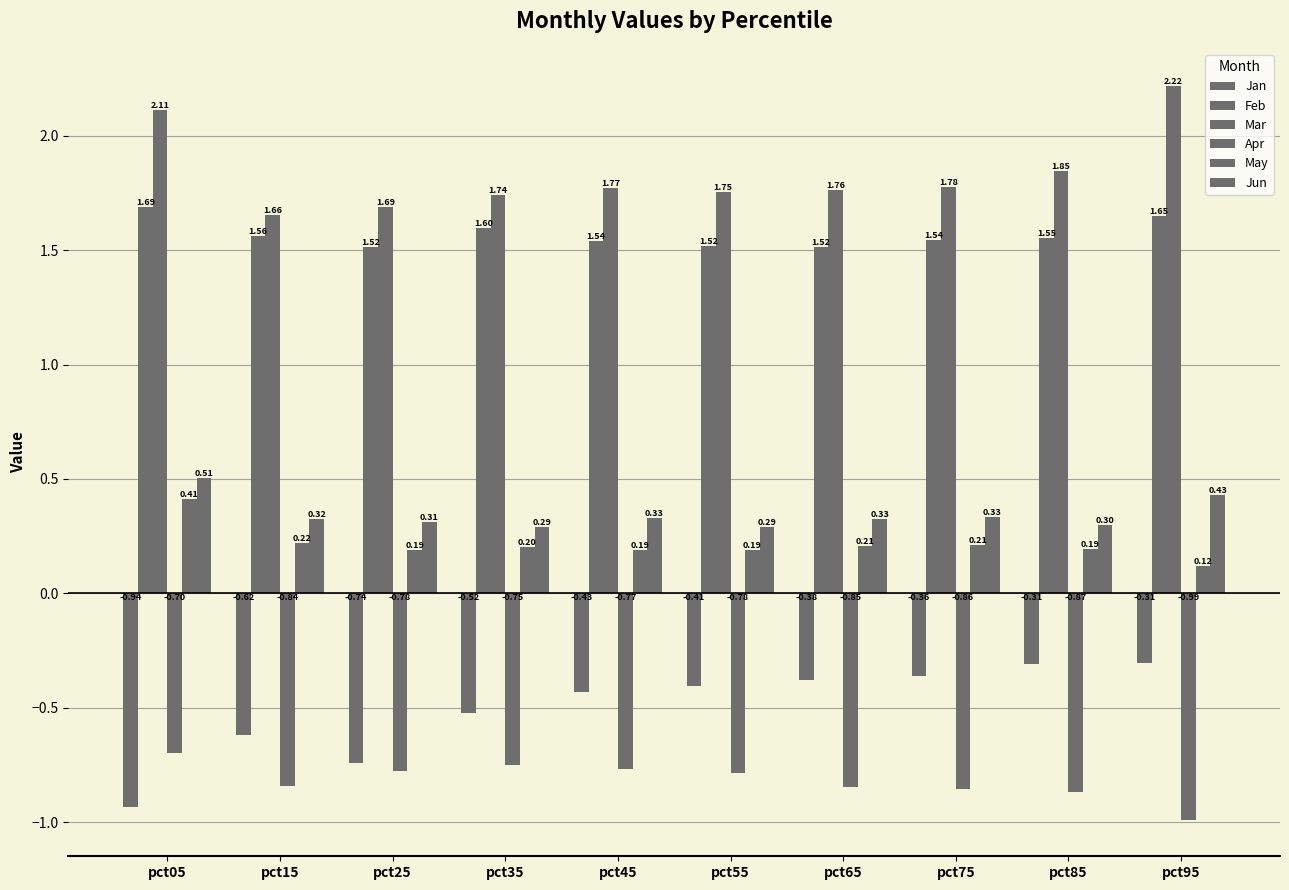

How many data points does each series have?

10